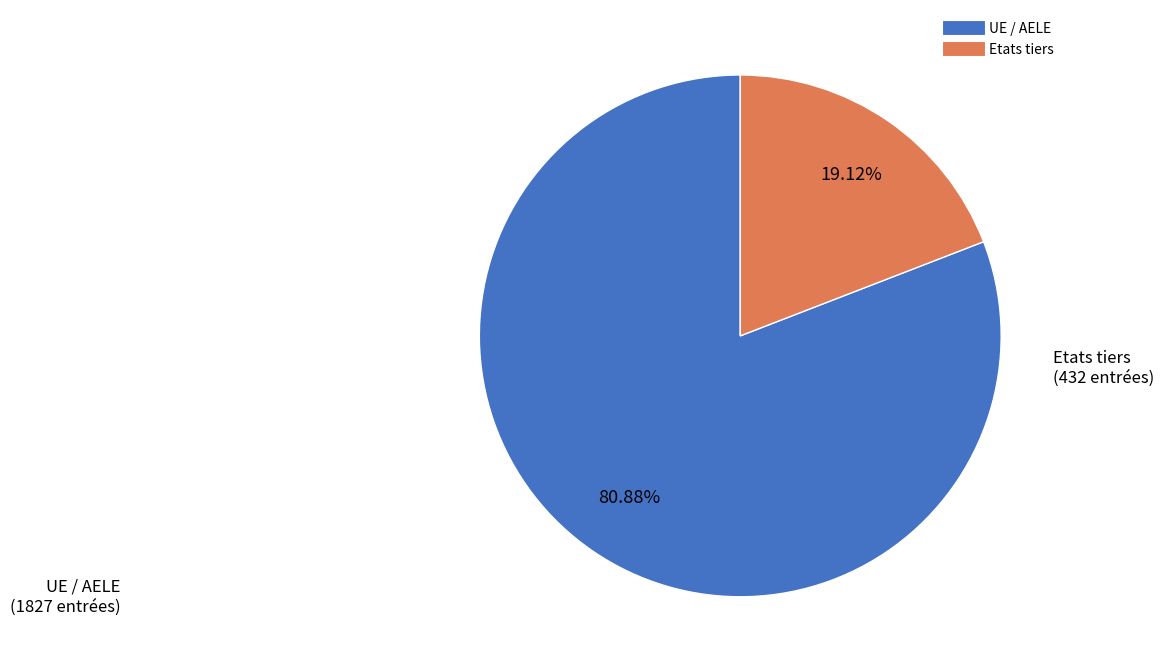

What is the total percentage of Etats tiers and UE / AELE?

100.0%